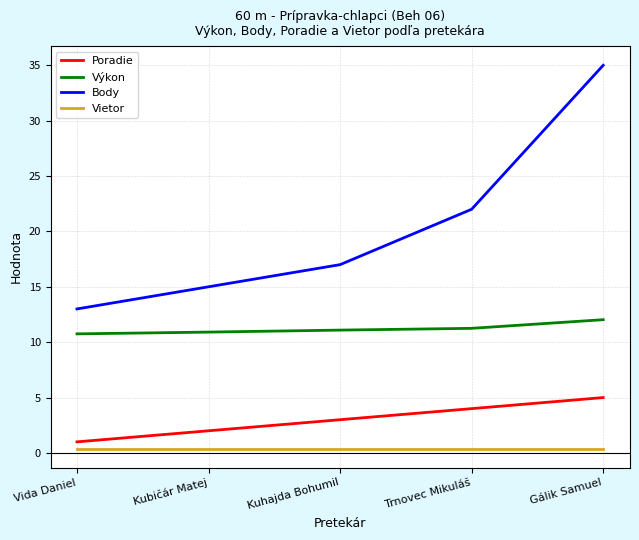

How many series are shown in this chart?

4